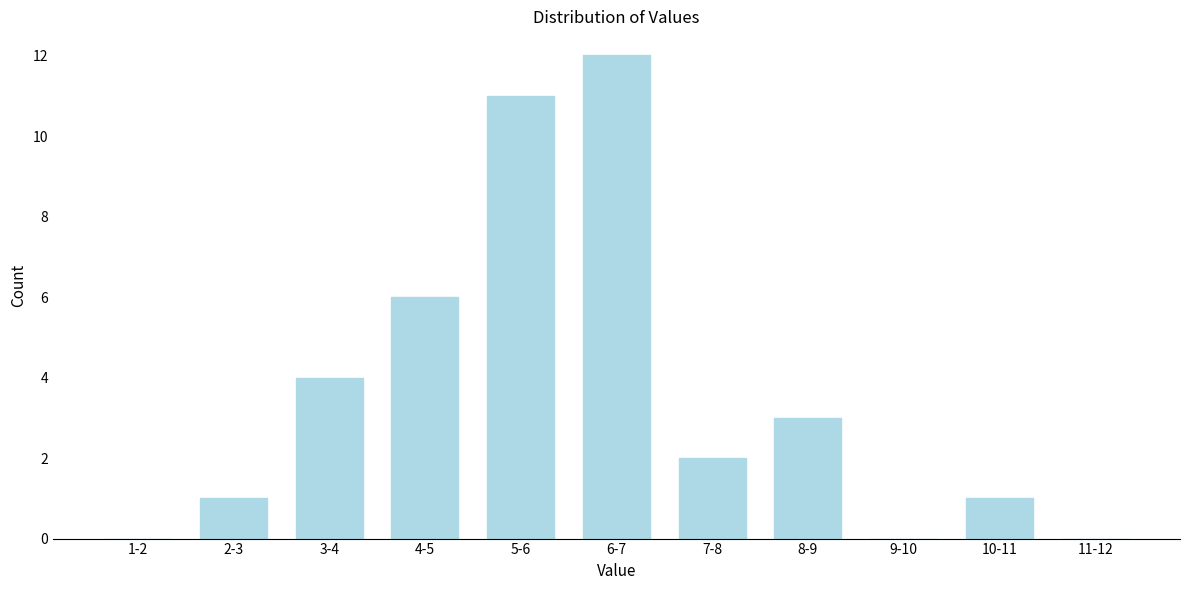

Reading left to right, extract all data points from this chart.

1-2=0	2-3=1	3-4=4	4-5=6	5-6=11	6-7=12	7-8=2	8-9=3	9-10=0	10-11=1	11-12=0